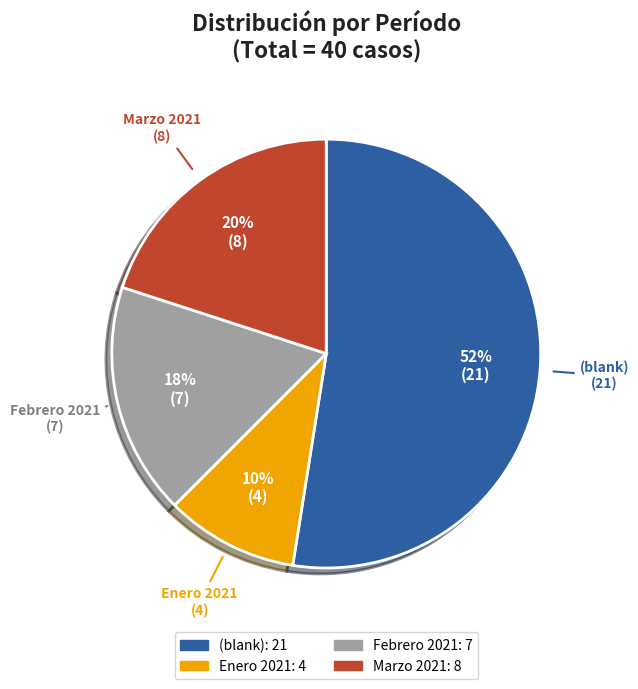

Does Enero 2021 account for over 50% of the chart?

No